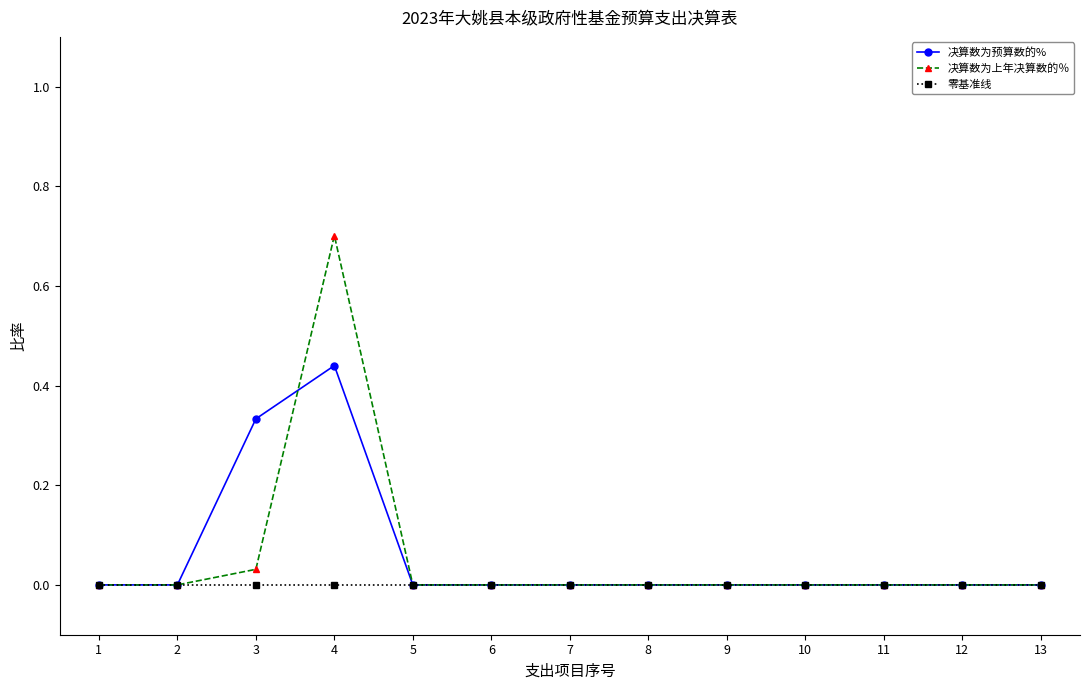

How many lines are shown in the chart?

3